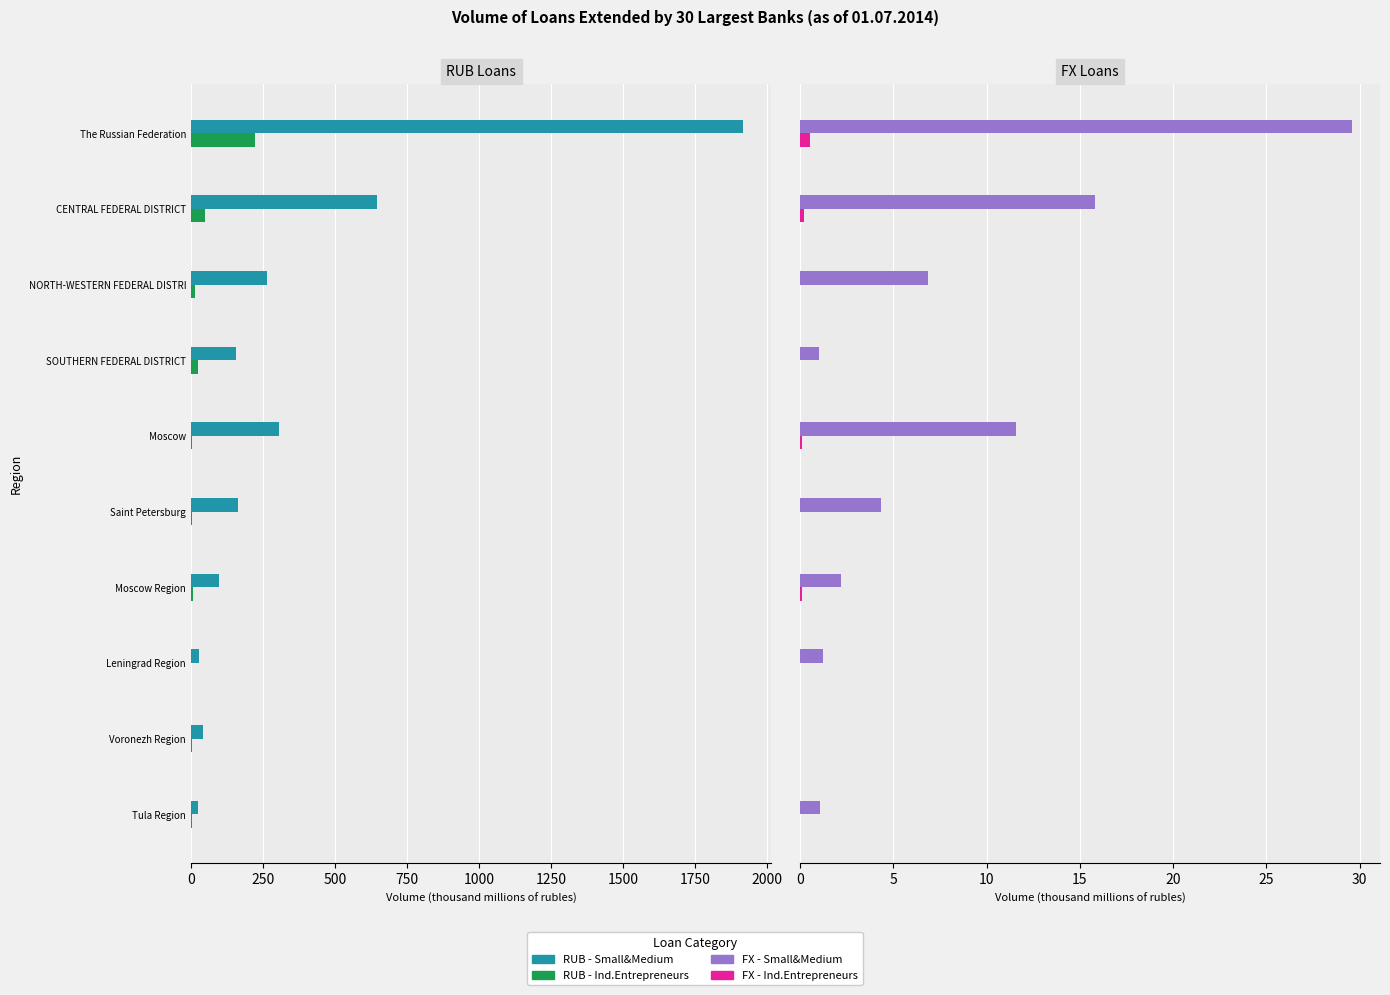

What is the total value across all series at 2000?

46.3